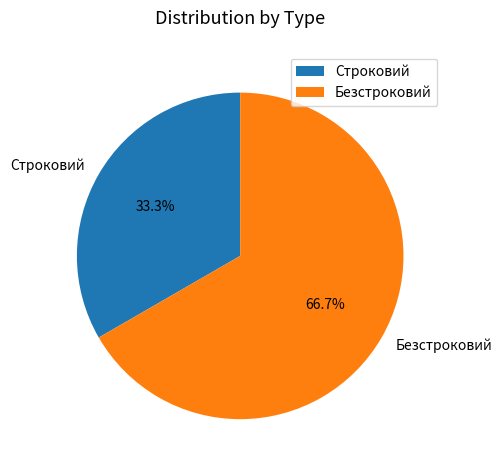

How many slices are in this pie chart?

2